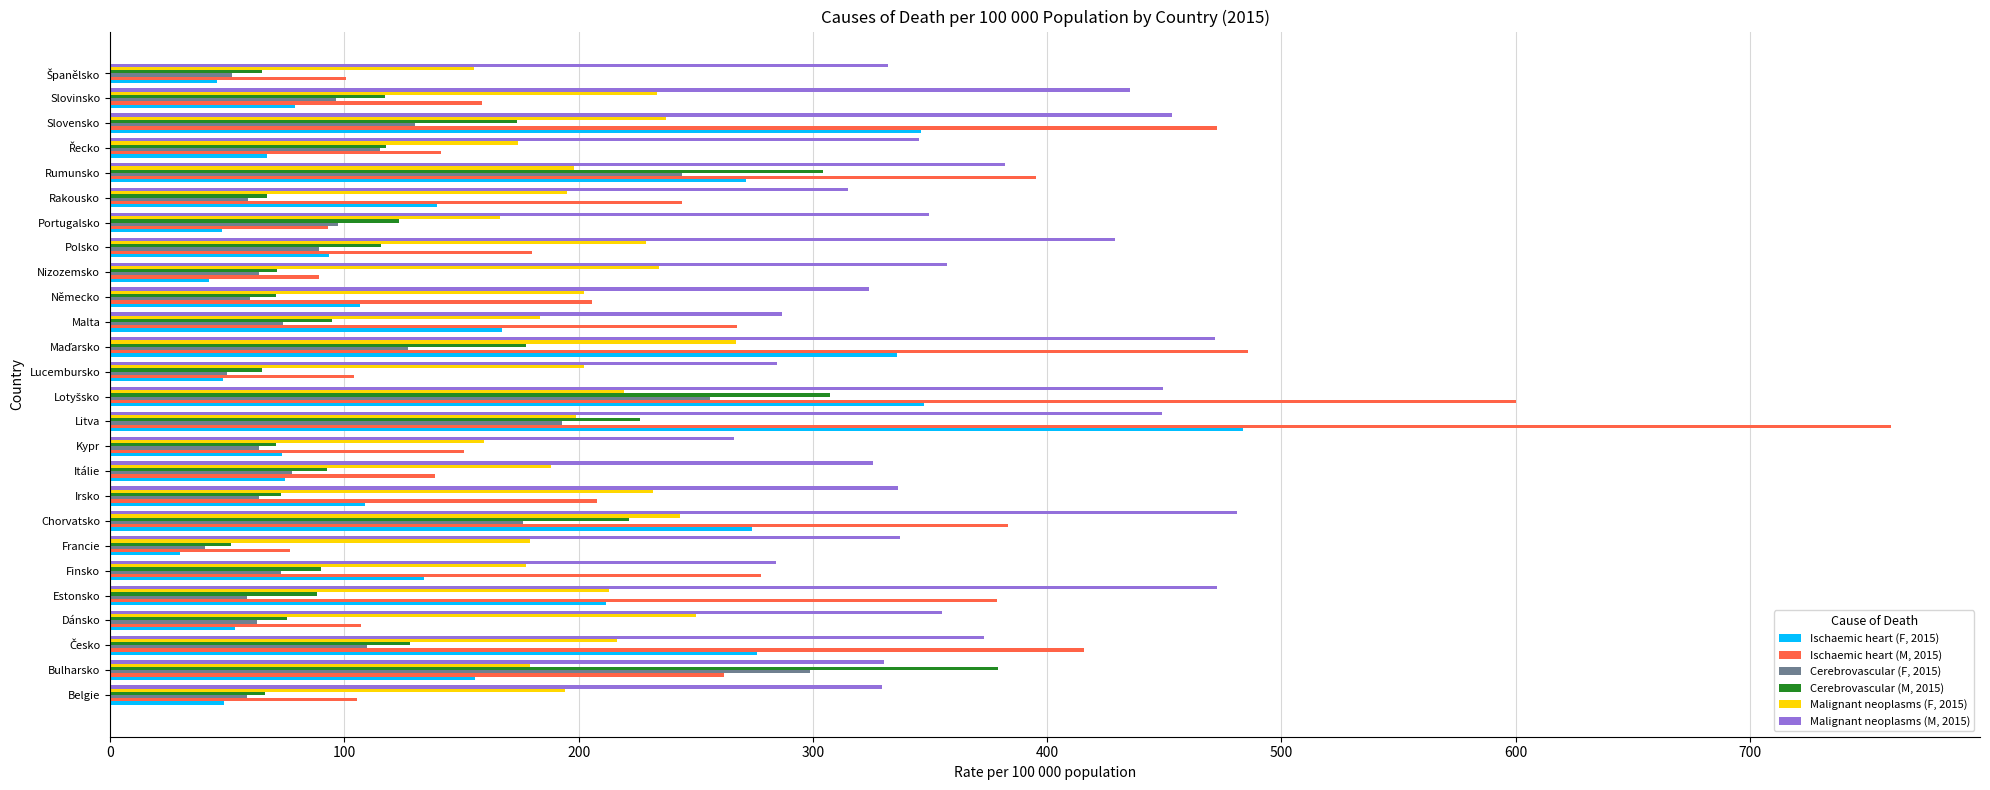

True or false: Ischaemic heart (M, 2015) has a value of 244.2 at Rakousko.

True